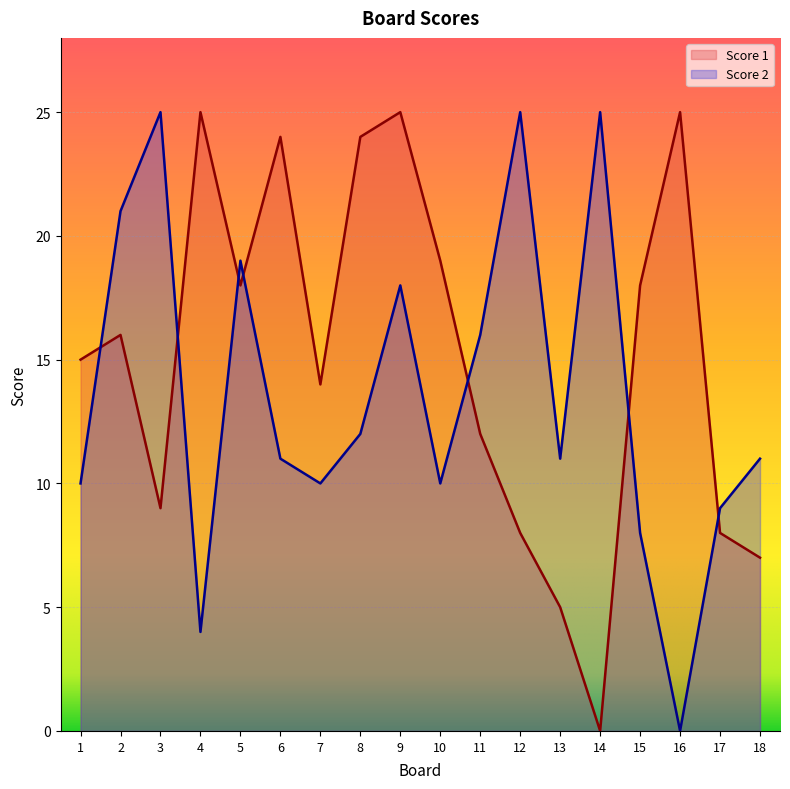

True or false: Score 2 and Score 1 intersect in this chart.

True